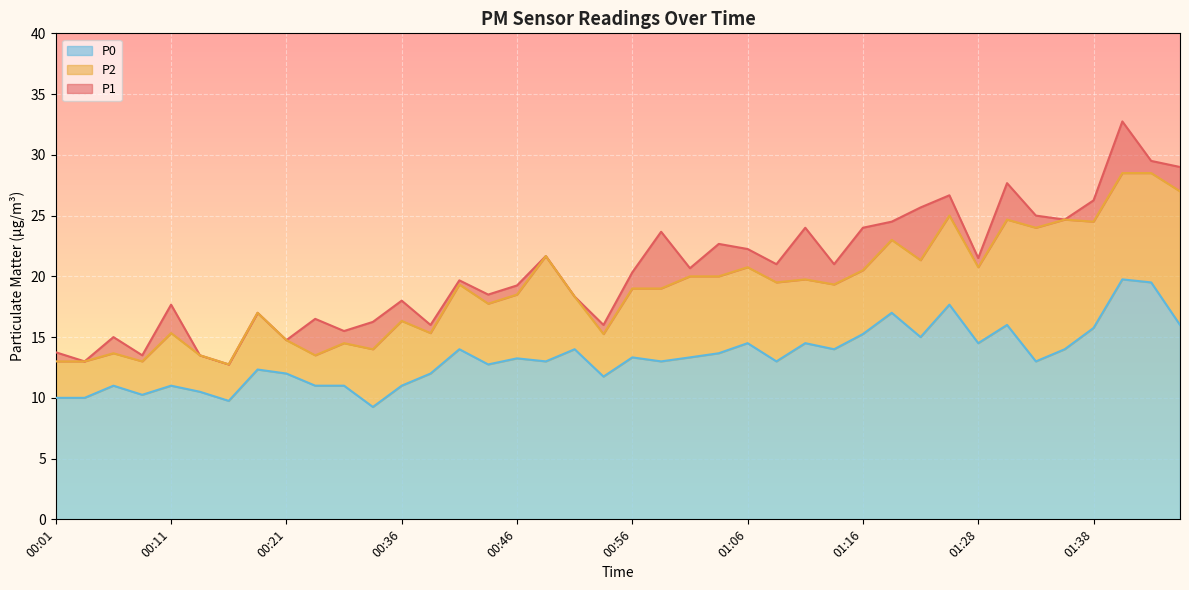

What is the label of the 1st point from the left?

00:01